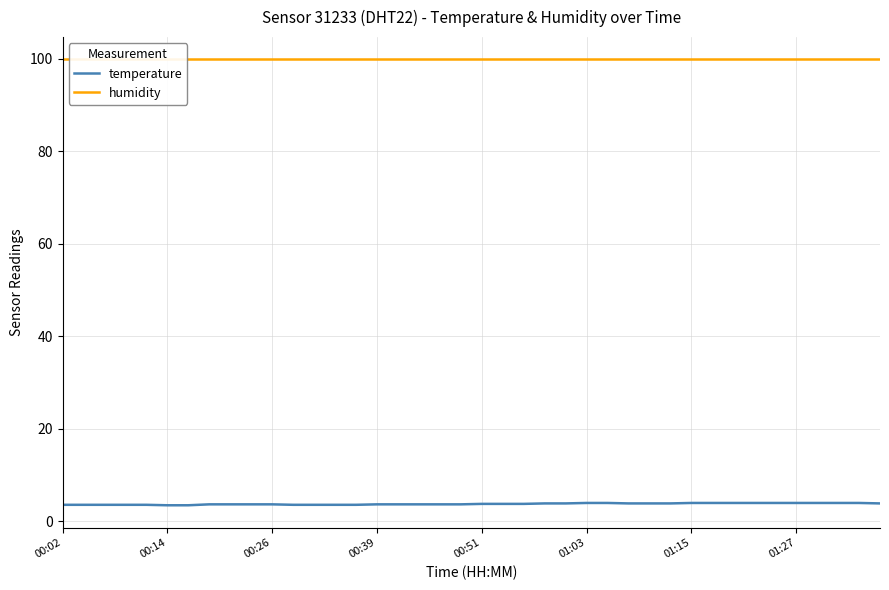

Rank the series by their maximum value, from lowest to highest.

temperature, humidity